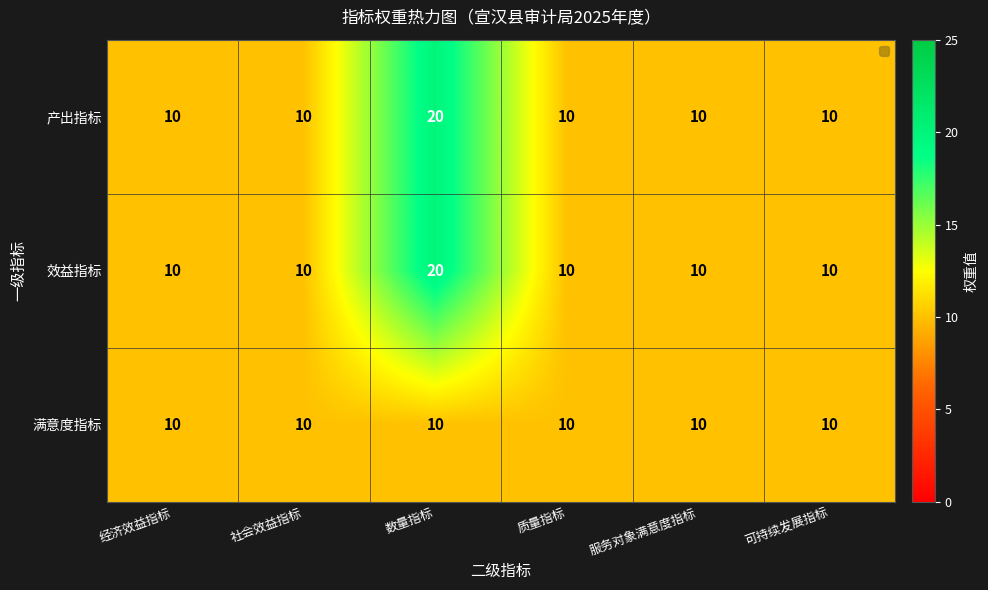

At how many categories does at least one series exceed 15?

1